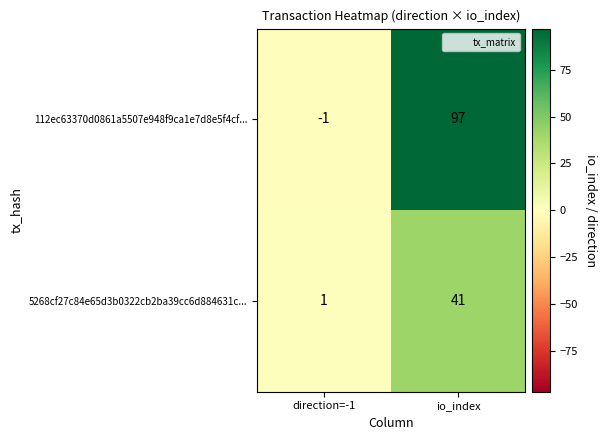

What is the difference between the 5268cf27c84e65d3b0322cb2ba39cc6d884631c... values at io_index and direction=-1?

40